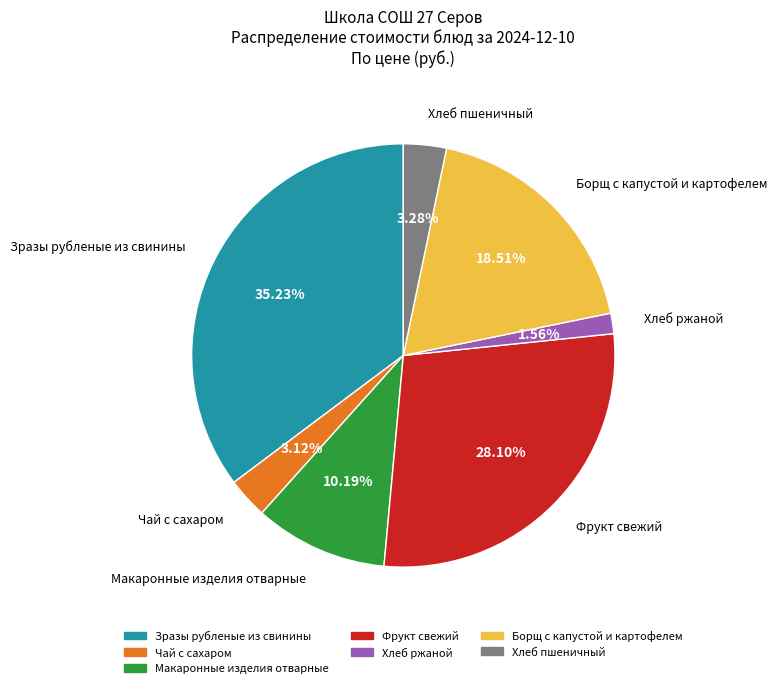

Which category has the smallest portion of the pie?

Хлеб ржаной